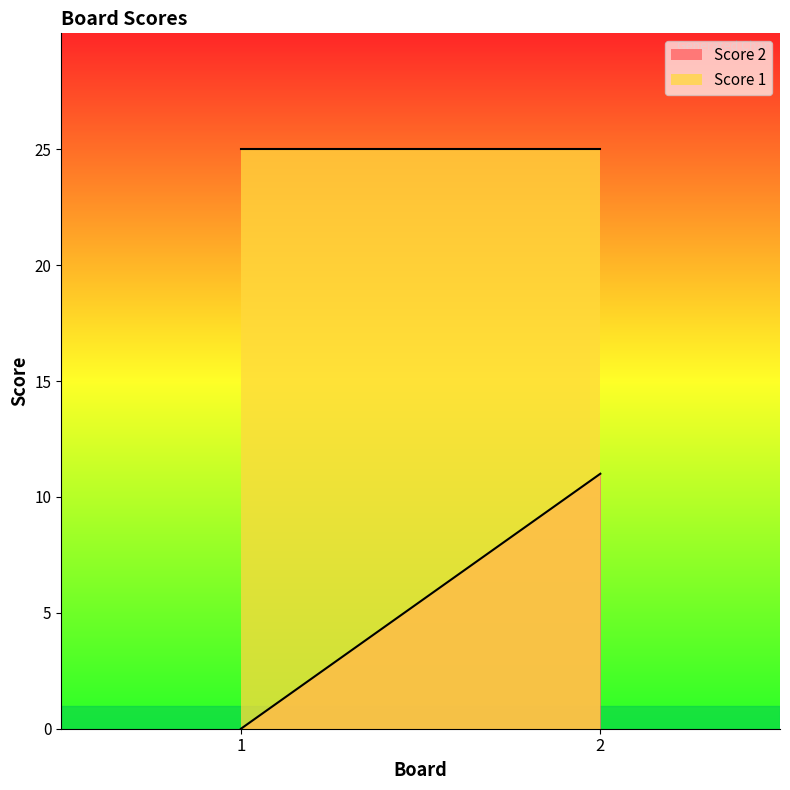

Rank the series by their maximum value, from lowest to highest.

Score 2, Score 1